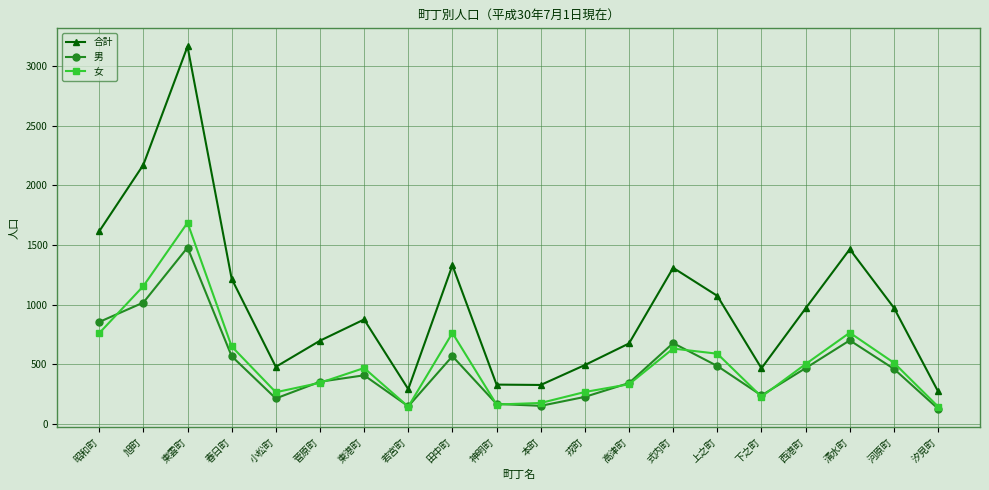

At which category is the sum across all series the highest?

東雲町